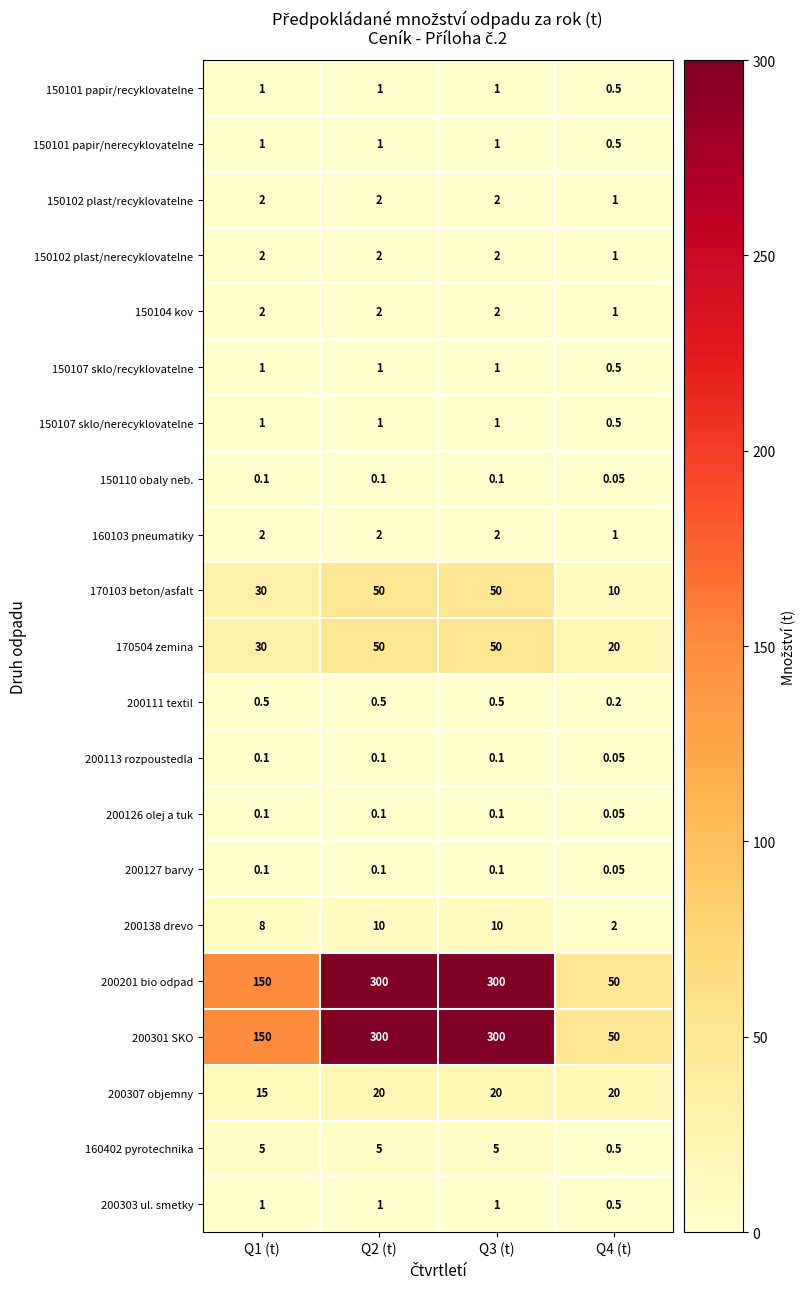

Is the value of 200201 bio odpad at Q4 (t) greater than the value of 200301 SKO at Q2 (t)?

No